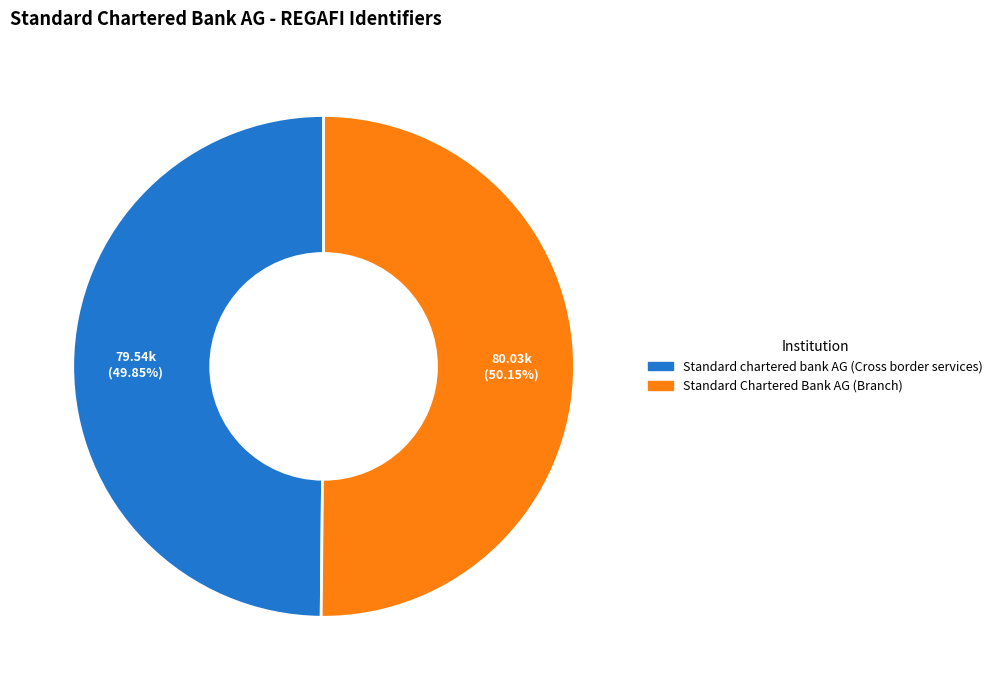

Do Standard Chartered Bank AG (Branch) and Standard chartered bank AG (Cross border services) together represent more than half of the pie?

Yes